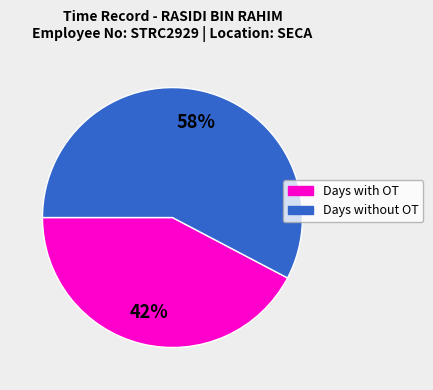

Does any single category account for the majority?

Yes